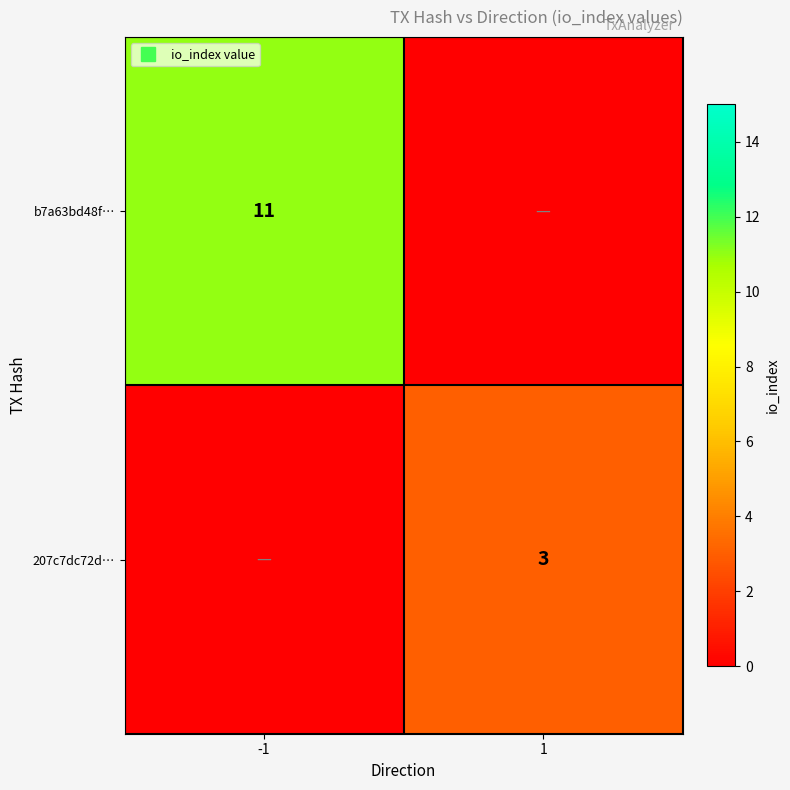

At which category is the sum across all series the highest?

-1